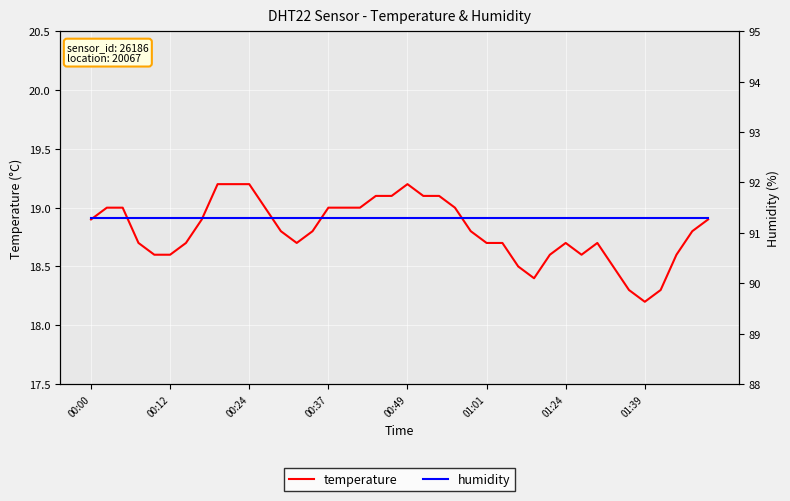

Where is temperature nearest to the value 18?

01:39